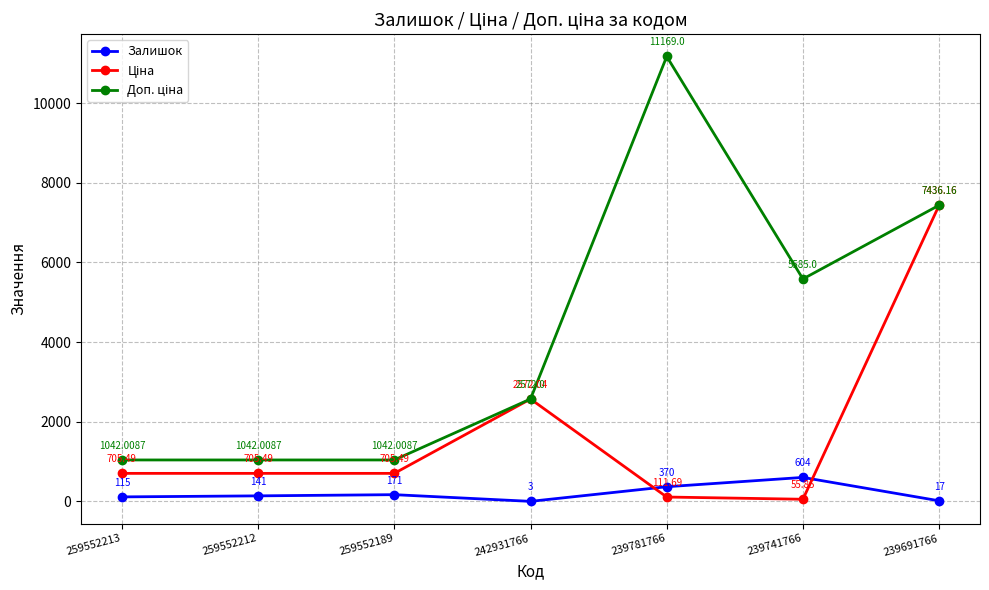

What is the spread (max minus min) of values at 259552212?

901.0